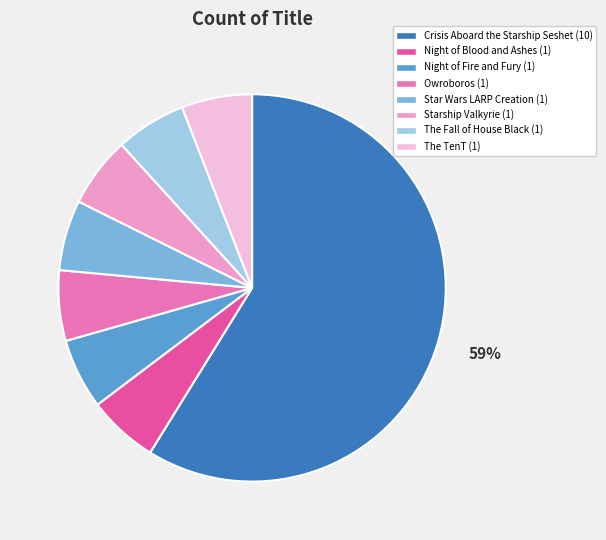

Is the sum of Owroboros and Crisis Aboard the Starship Seshet greater than half?

Yes